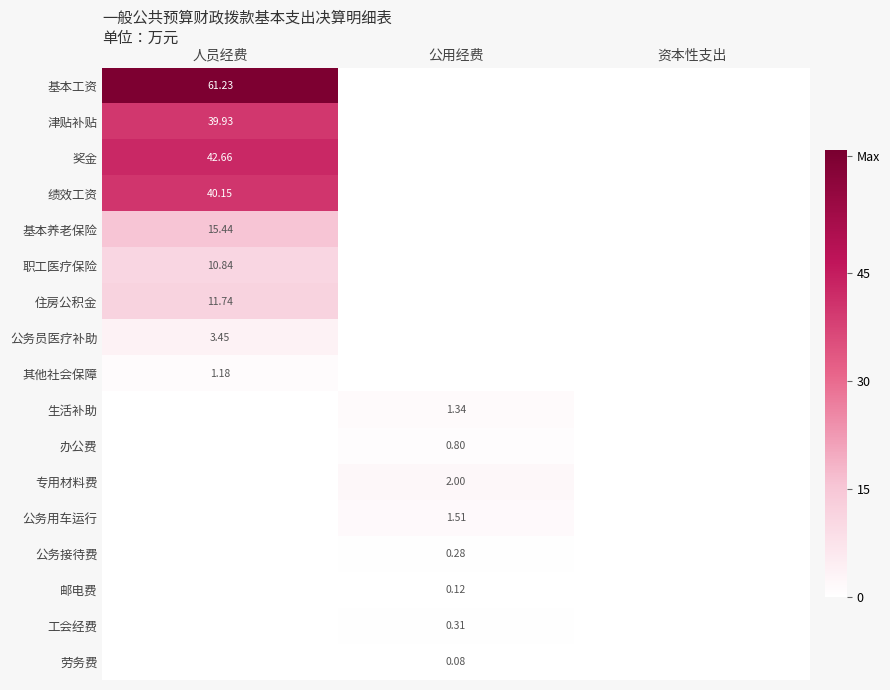

Rank the series by their maximum value, from highest to lowest.

基本工资, 奖金, 绩效工资, 津贴补贴, 基本养老保险, 住房公积金, 职工医疗保险, 公务员医疗补助, 专用材料费, 公务用车运行, 生活补助, 其他社会保障, 办公费, 工会经费, 公务接待费, 邮电费, 劳务费